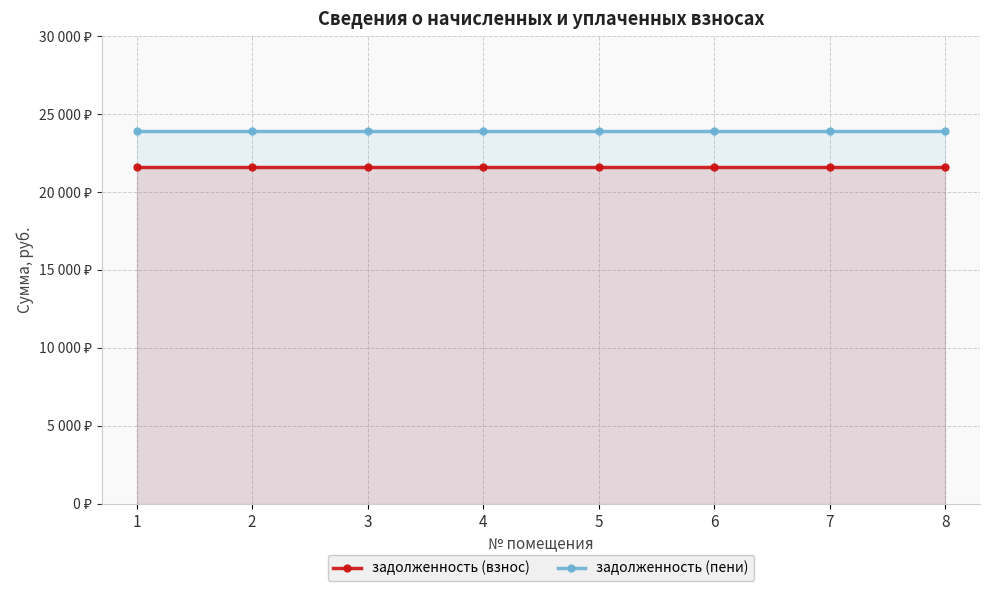

What is the sum of the задолженность (пени) values at 2 and 4?

47800.1